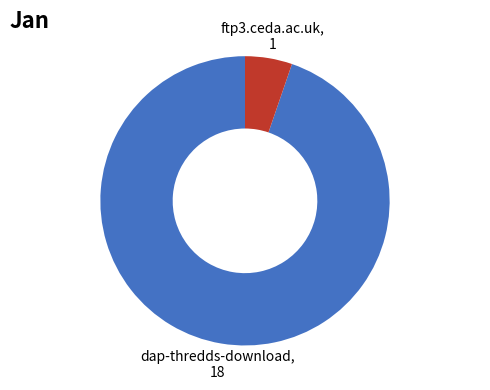

Is there any slice that represents more than half of the pie?

Yes